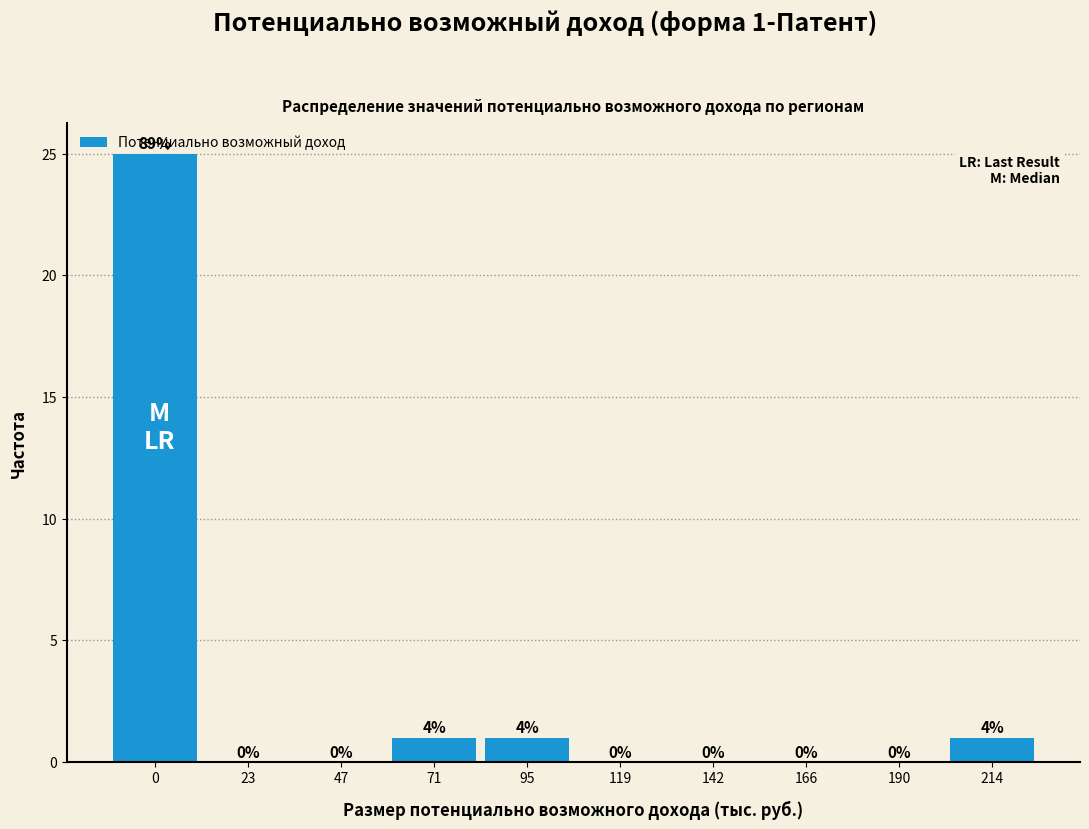

Which has a higher value, 190 or 214?

214